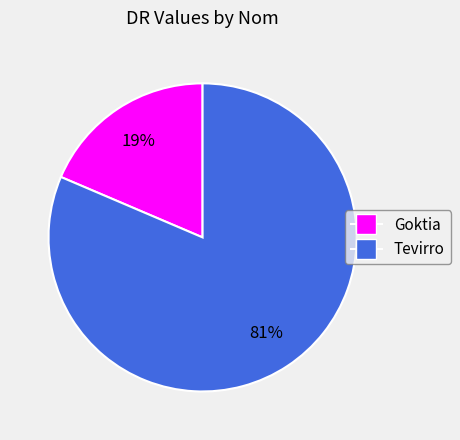

Which has a higher value, Goktia or Tevirro?

Tevirro